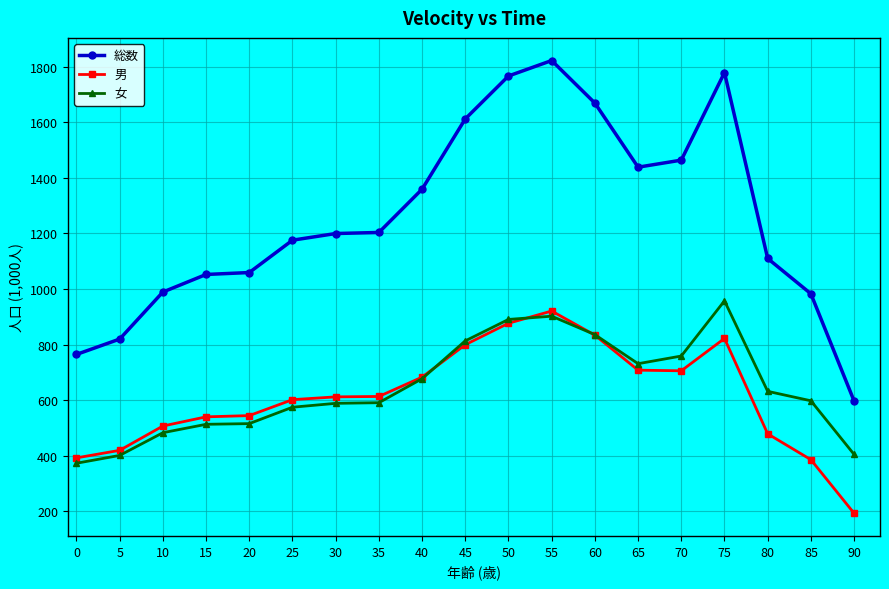

What is the difference between the highest and lowest values at 10?

506.5